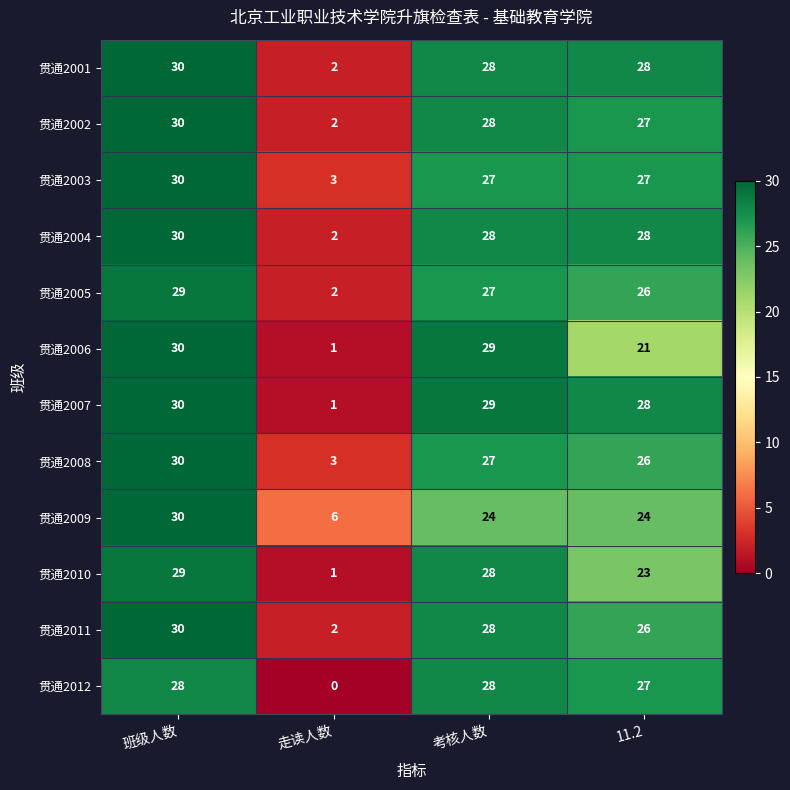

What is the average value of the 贯通2007 series?

22